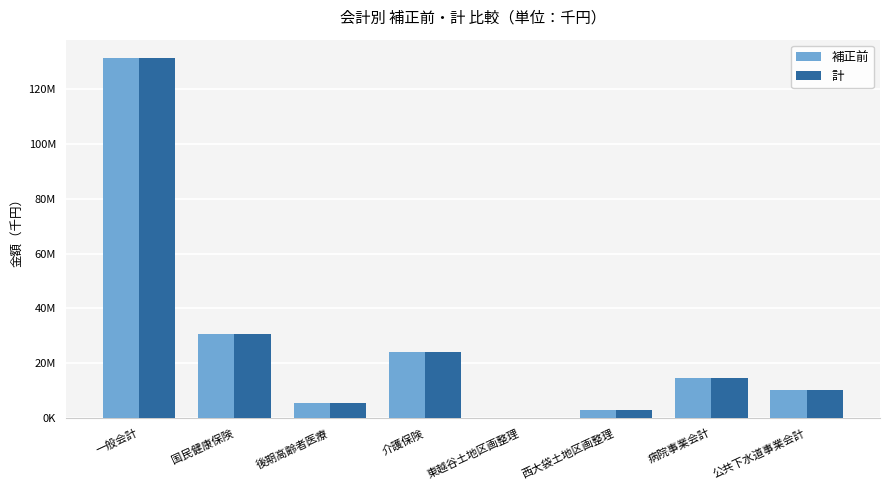

Rank the series by their average value, from lowest to highest.

補正前, 計